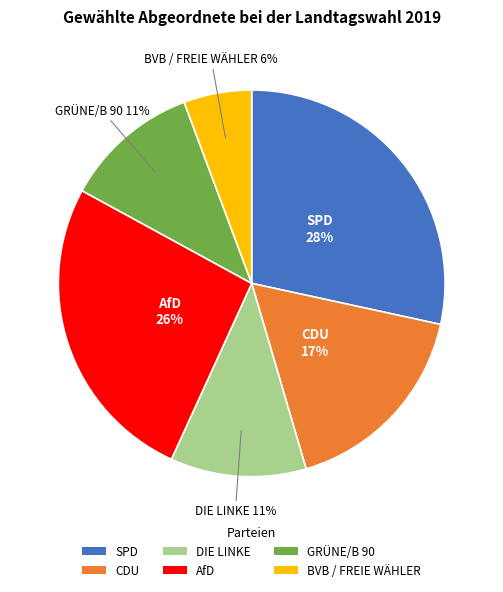

Is there any slice that represents more than half of the pie?

No